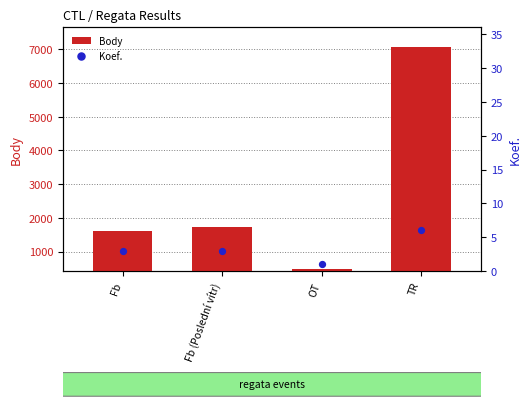

What is the total value across all series at Fb?

1607